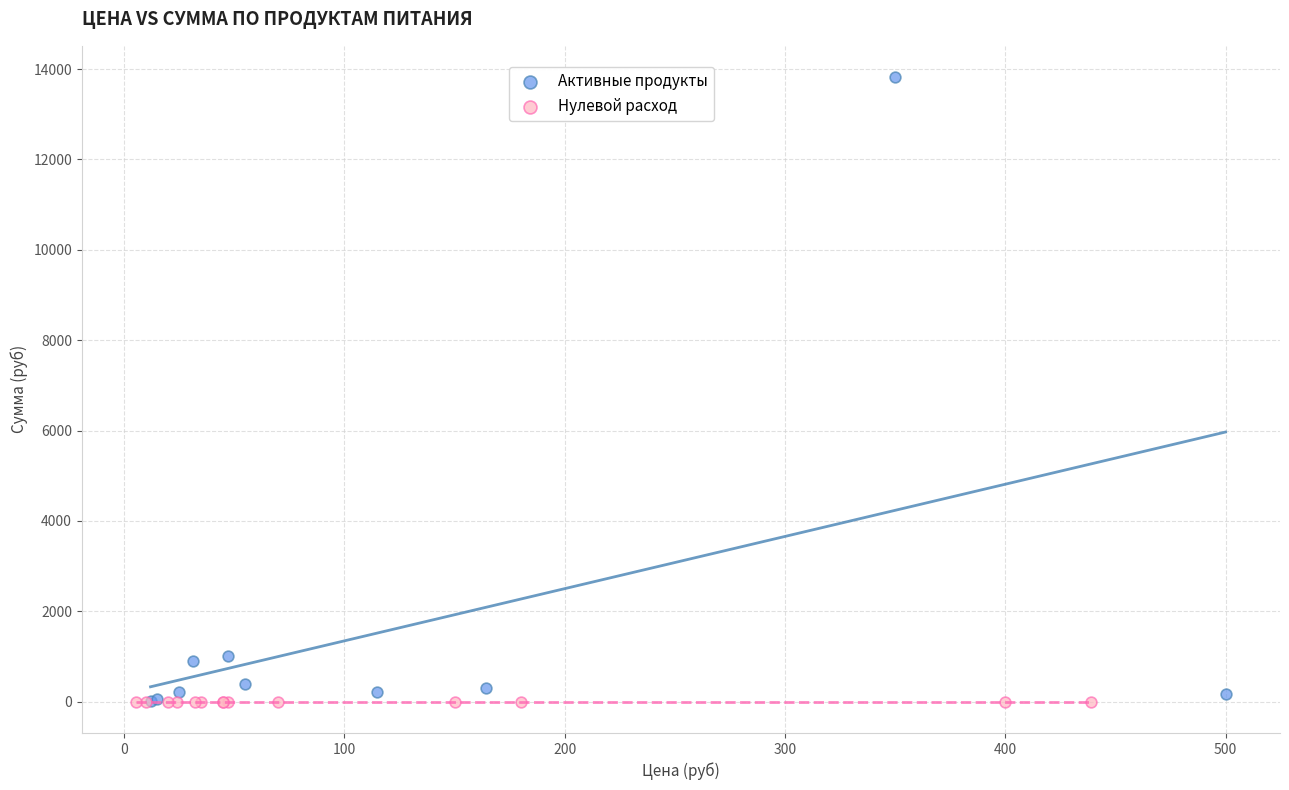

What are all the series names shown in the legend?

Активные продукты, Нулевой расход